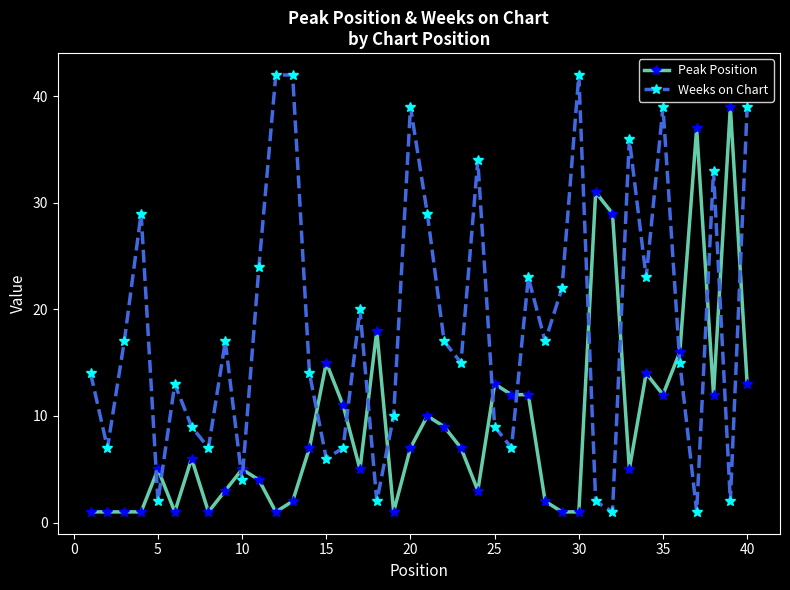

What is the value of the Weeks on Chart point at the 21st from the left?

29